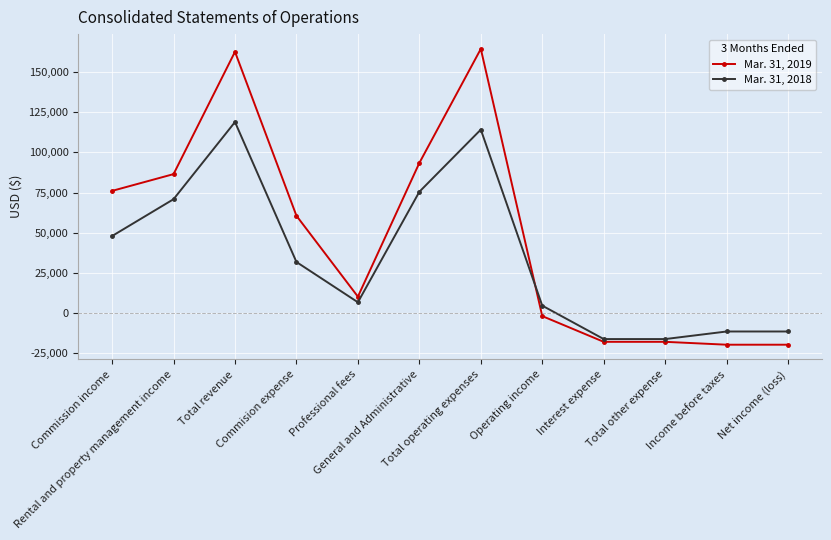

Rank the series by their average value, from highest to lowest.

Mar. 31, 2019, Mar. 31, 2018